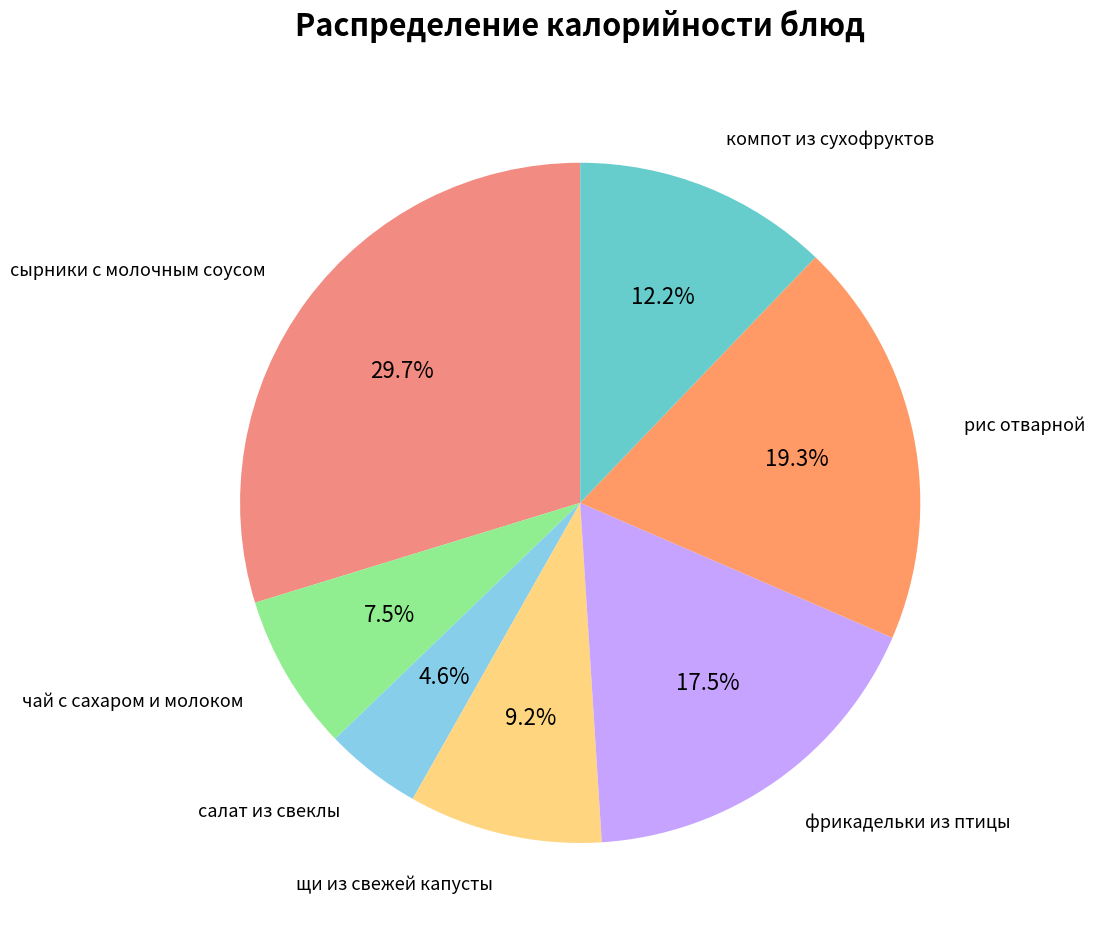

What percentage is NOT represented by салат из свеклы?

95.4%